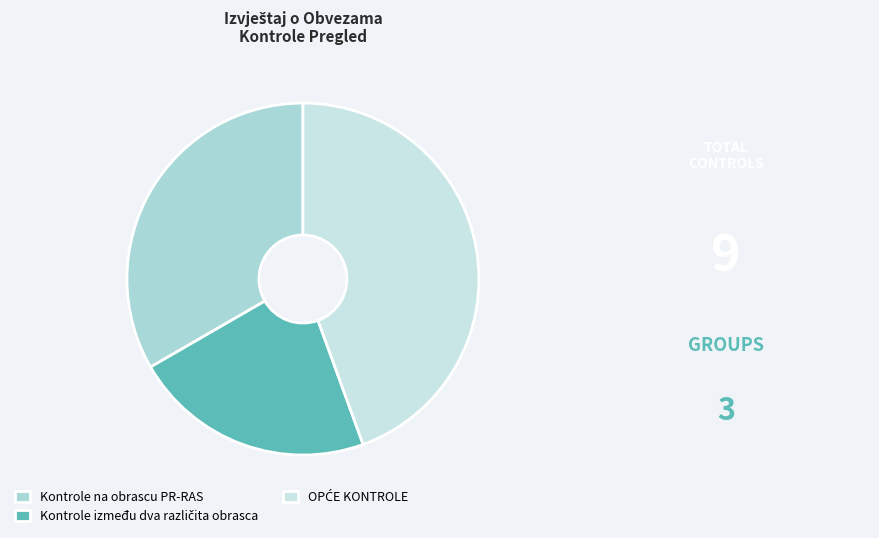

Is there a majority slice in this chart?

No